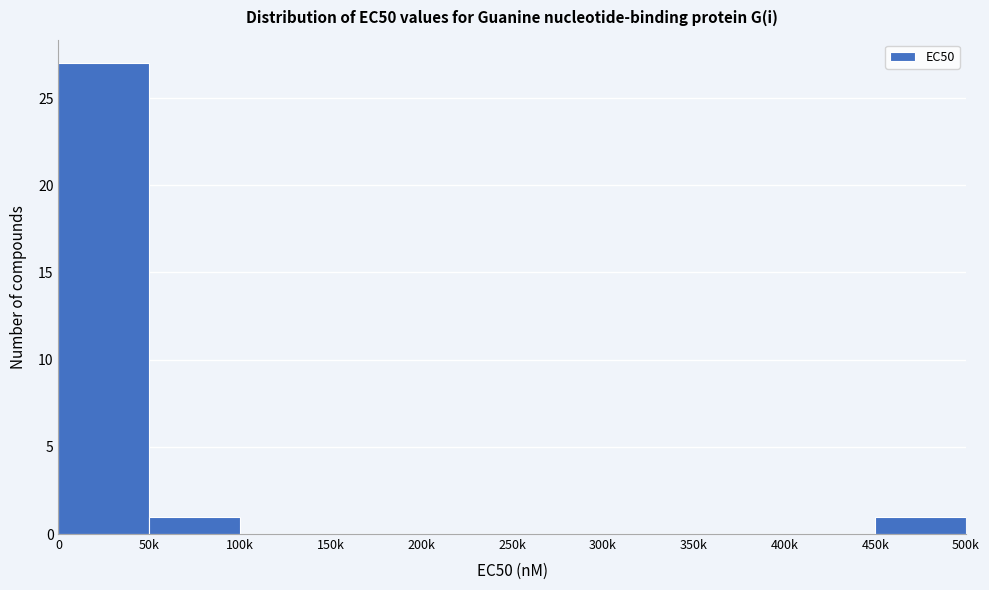

Reading left to right, transcribe all the data shown in this chart.

0=27	50k=1	100k=0	150k=0	200k=0	250k=0	300k=0	350k=0	400k=0	450k=1